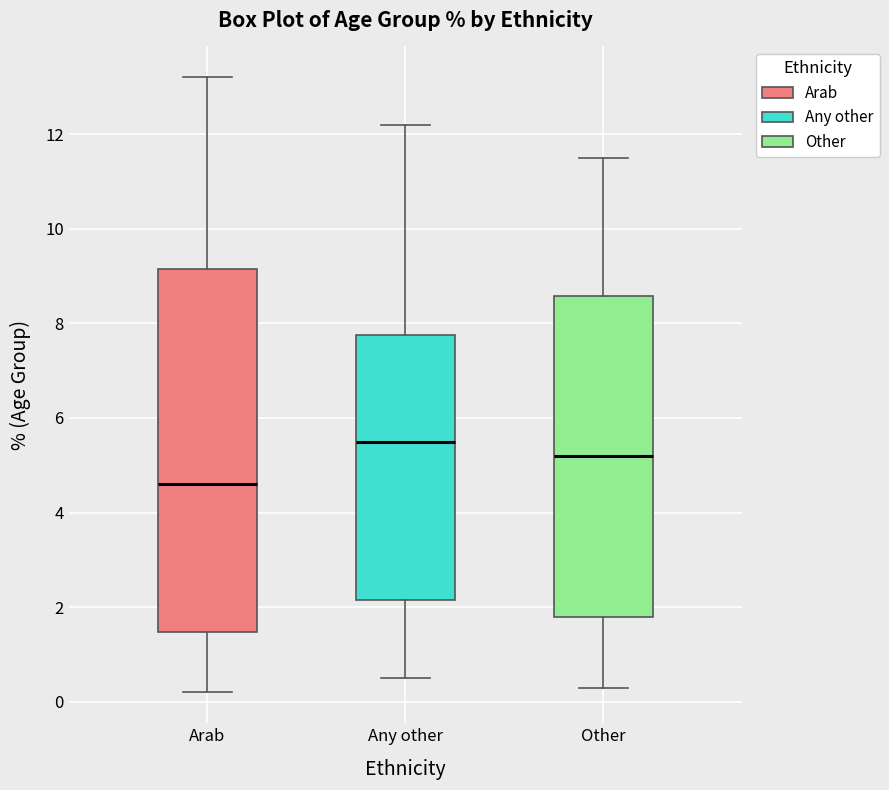

Which box's median line is the highest?

Any other